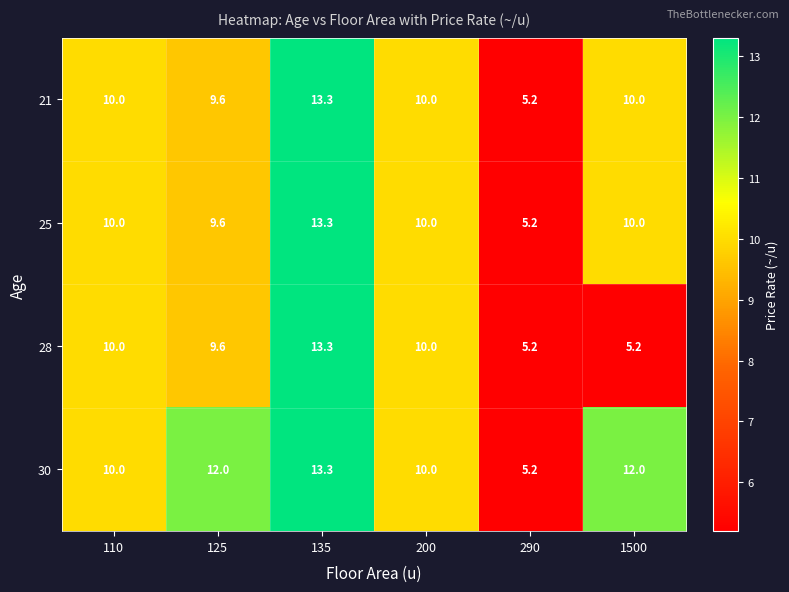

What is the difference between the maximum and minimum values in the 25 series?

8.1